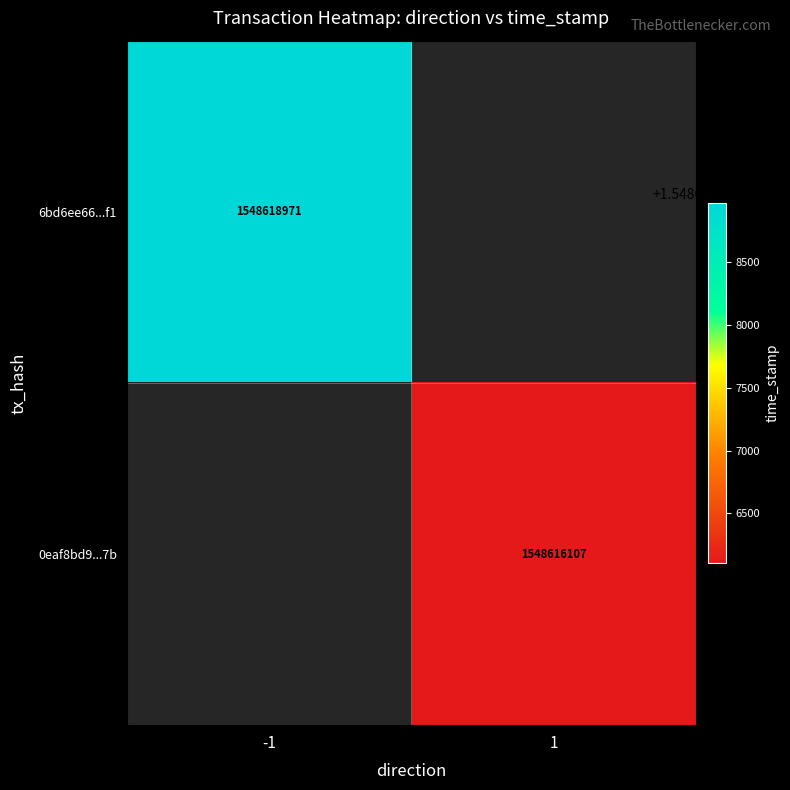

Is the value of 6bd6ee66...f1 at -1 greater than the value of 0eaf8bd9...7b at 1?

Yes